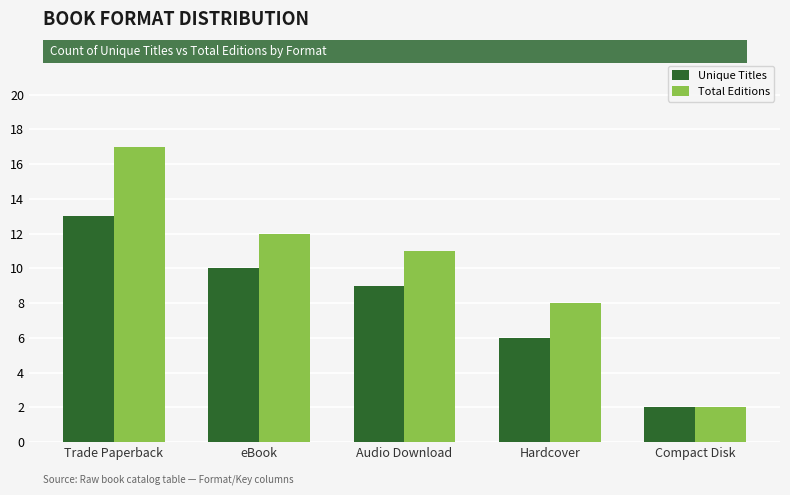

Reading right to left, list all the values displayed in this chart.

Unique Titles: 2	6	9	10	13
Total Editions: 2	8	11	12	17